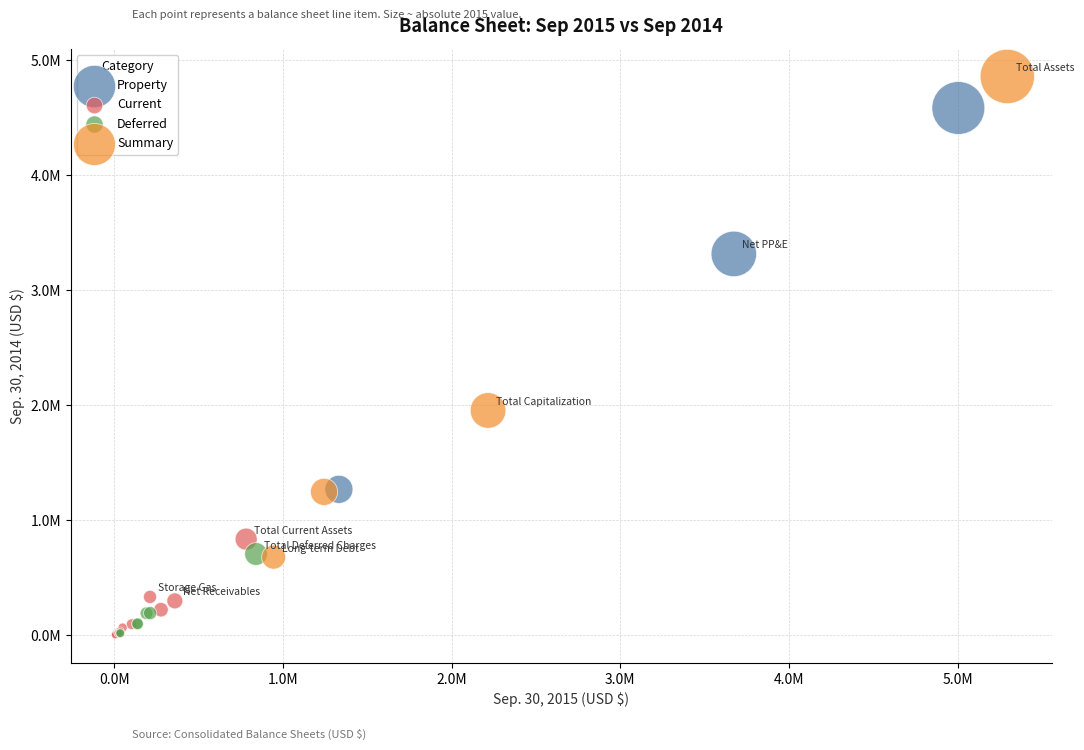

Which series contains the highest Y value?

Summary